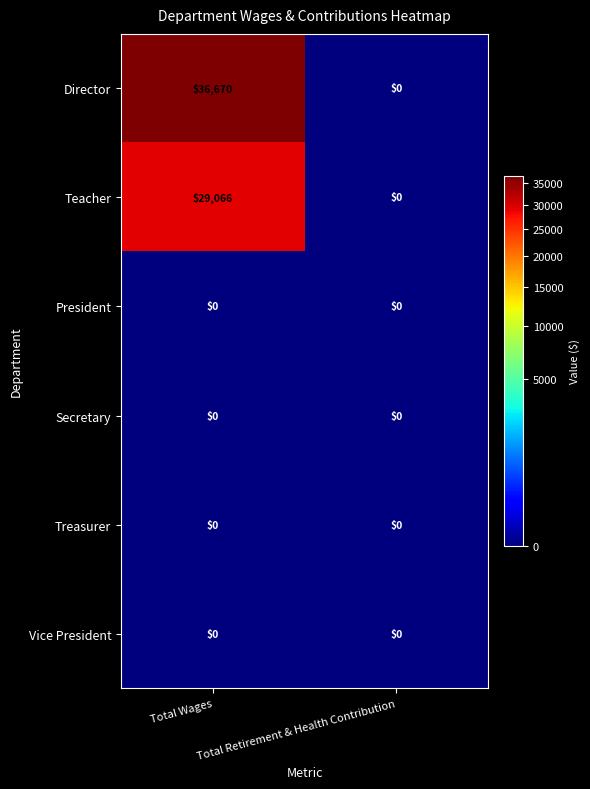

How many series are shown in this chart?

6